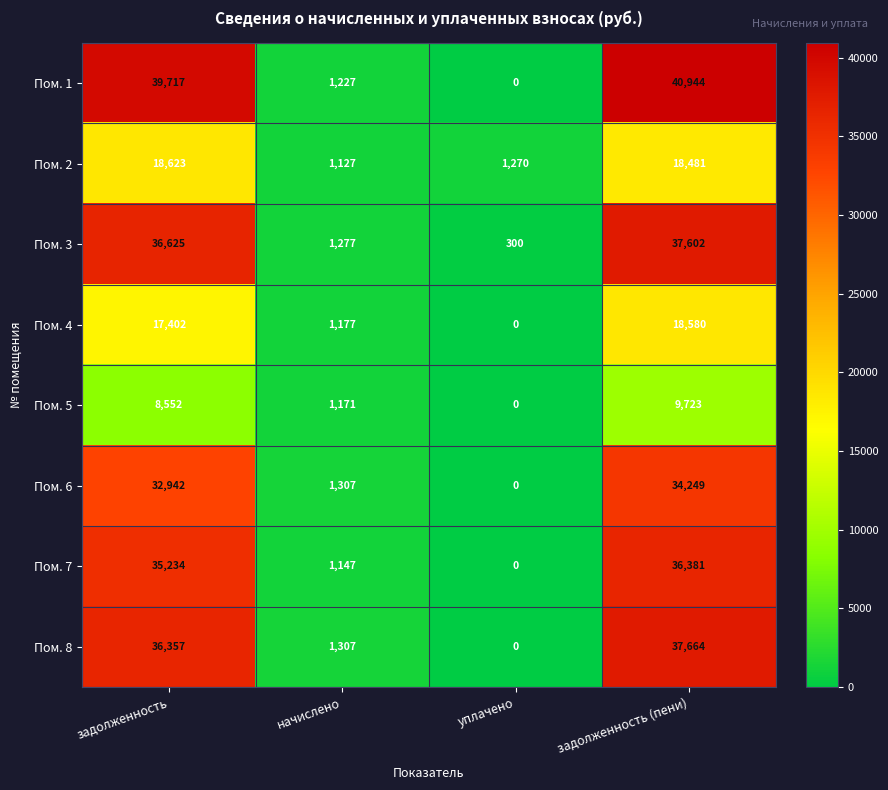

What is the difference between the highest and lowest values at начислено?

180